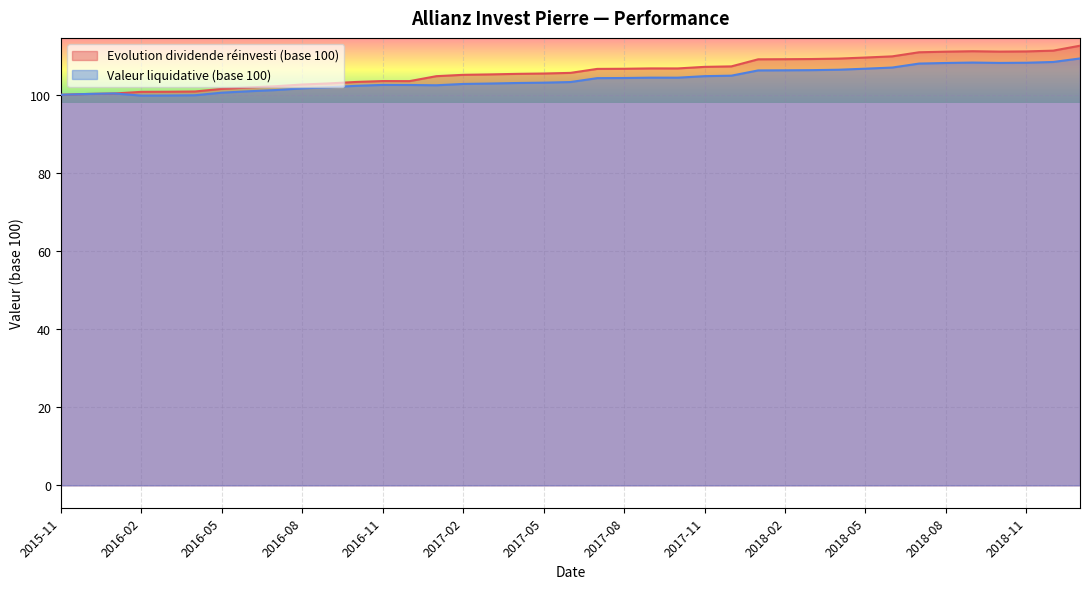

What are all the series names shown in the legend?

Evolution dividende réinvesti (base 100), Valeur liquidative (base 100)